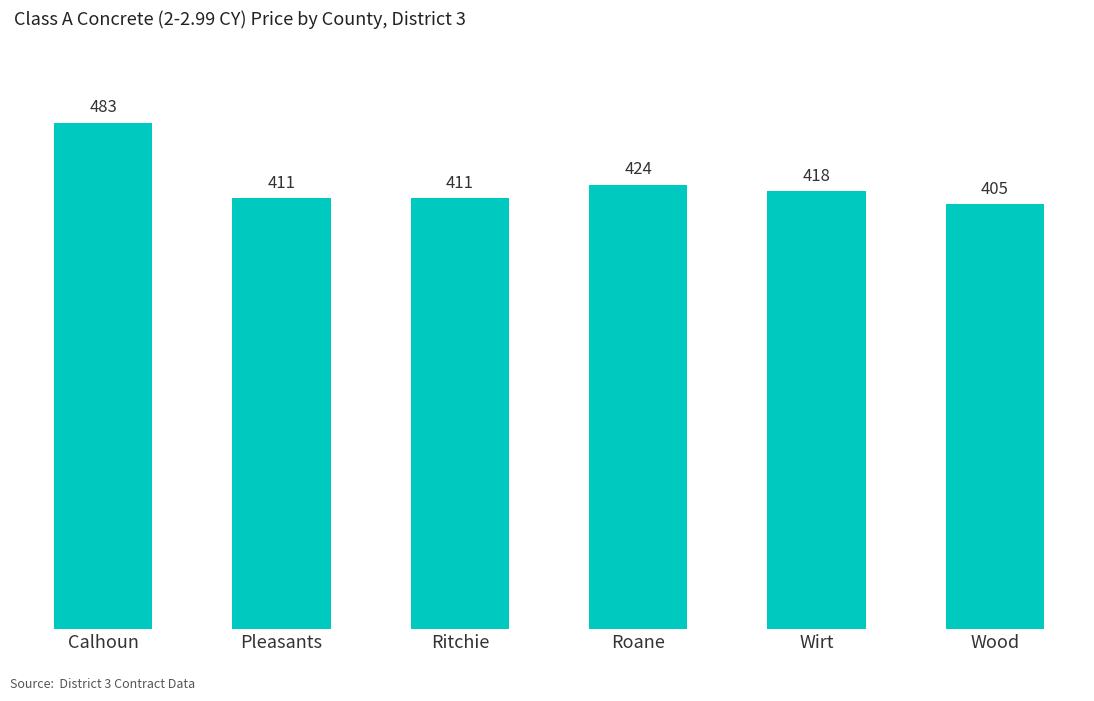

At which category does the chart reach its minimum across all series?

Wood